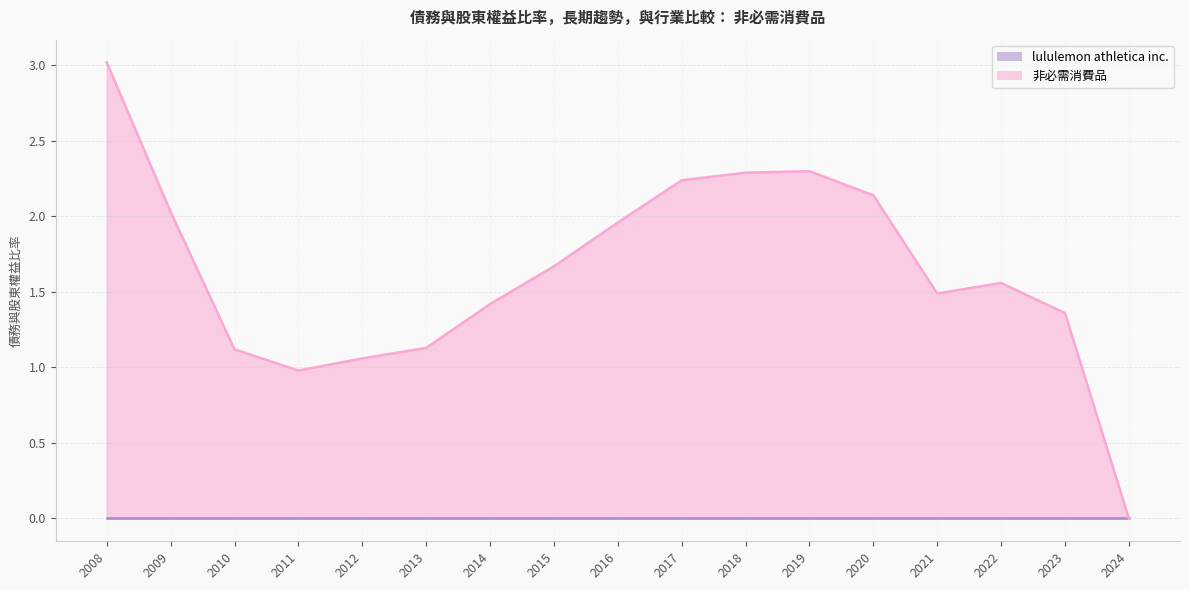

What is the difference between the maximum and second lowest values?

2.0